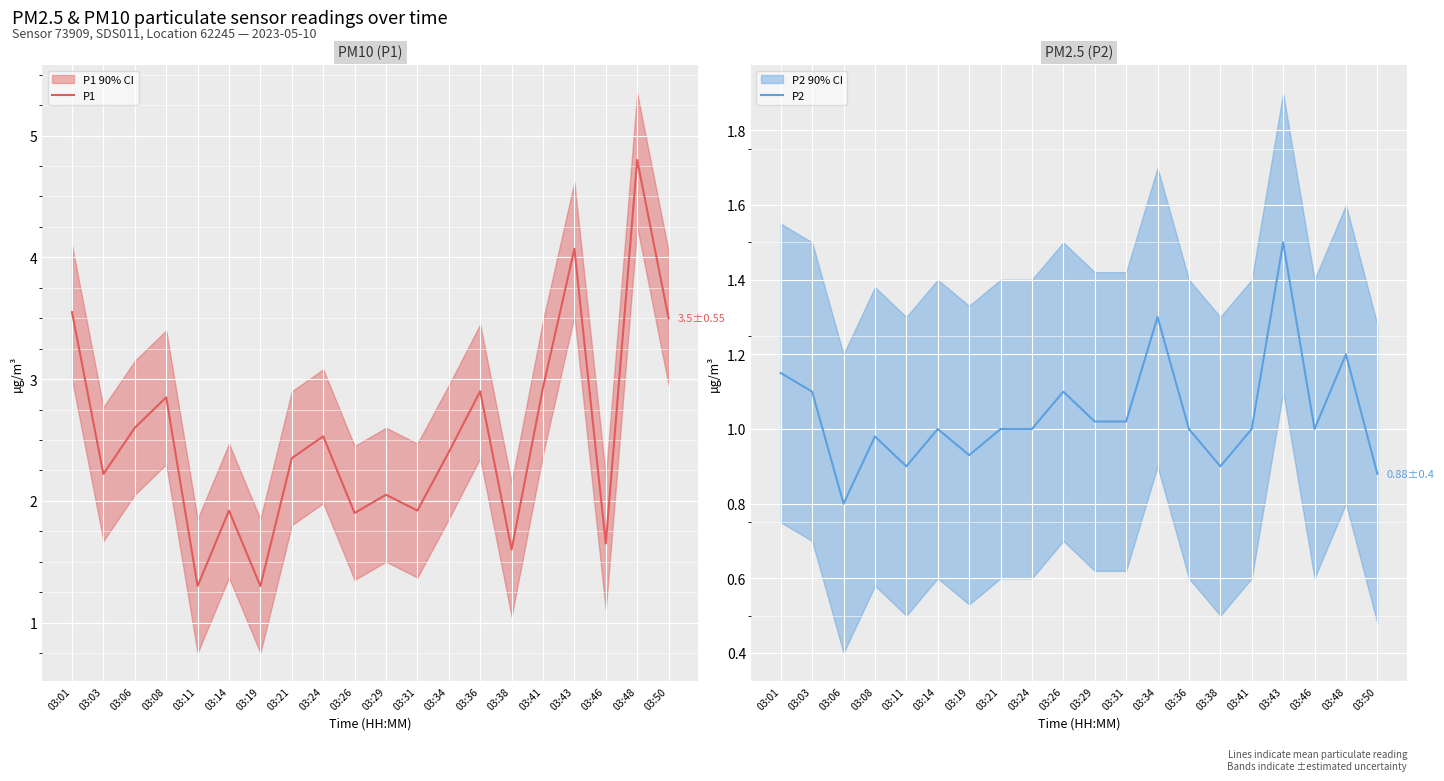

What is the value of the P1 point at the 19th from the left?

4.8